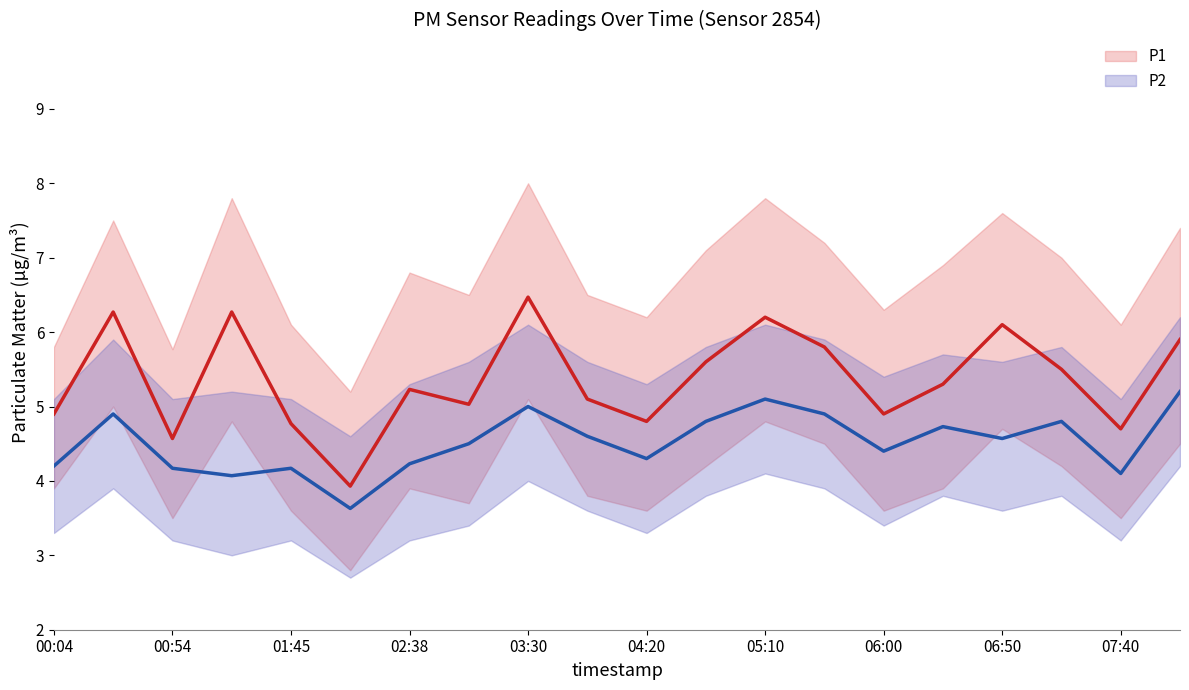

What is the total value across all series at 07:40?

8.8